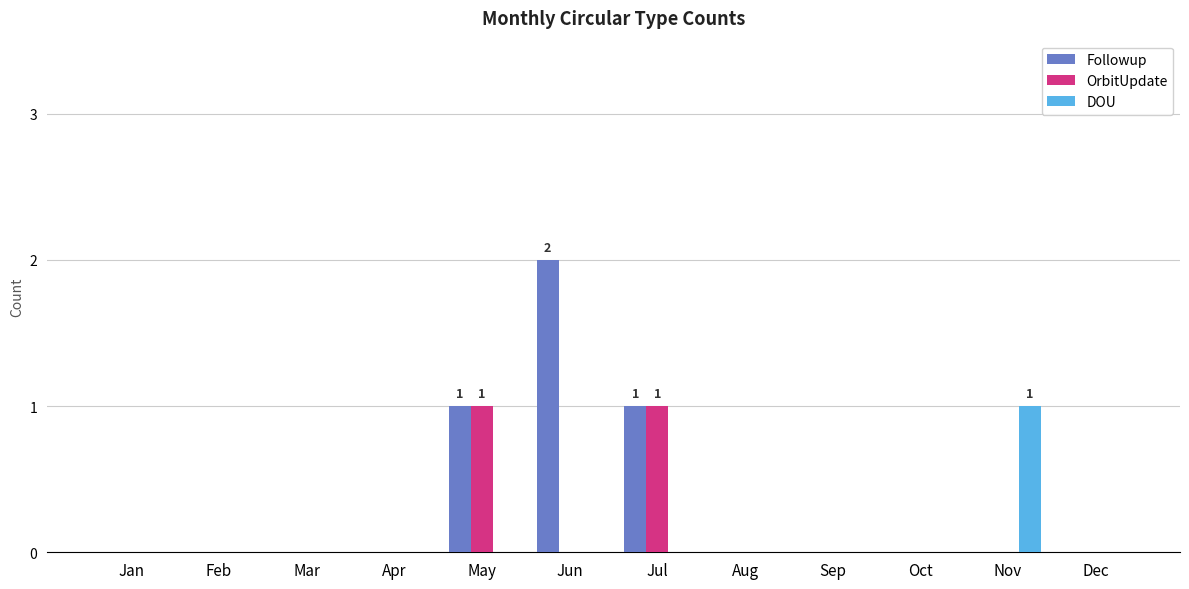

What are all the series names shown in the legend?

Followup, OrbitUpdate, DOU